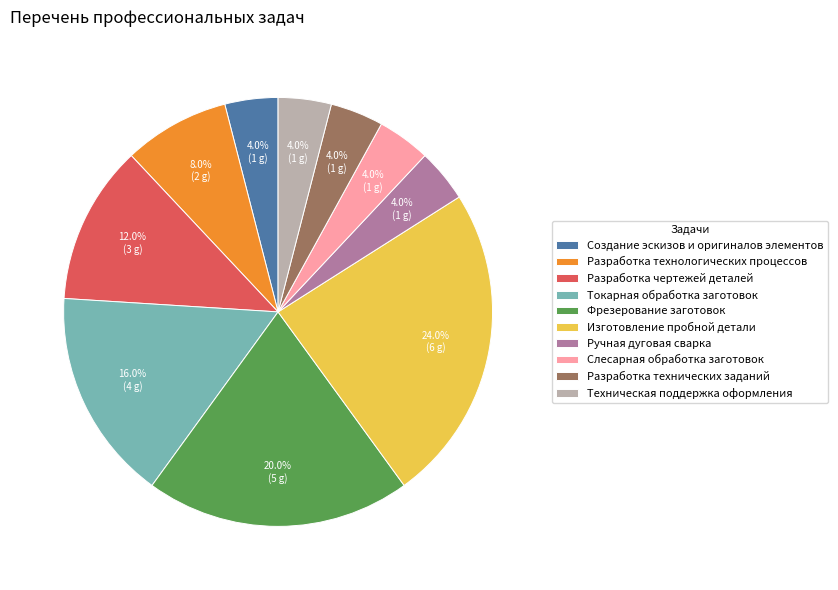

How many segments does this pie chart have?

10